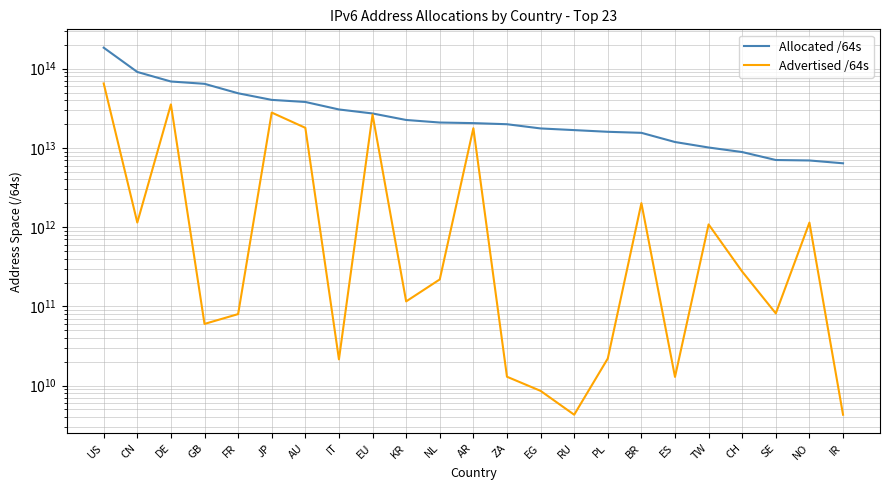

How many lines are shown in the chart?

2